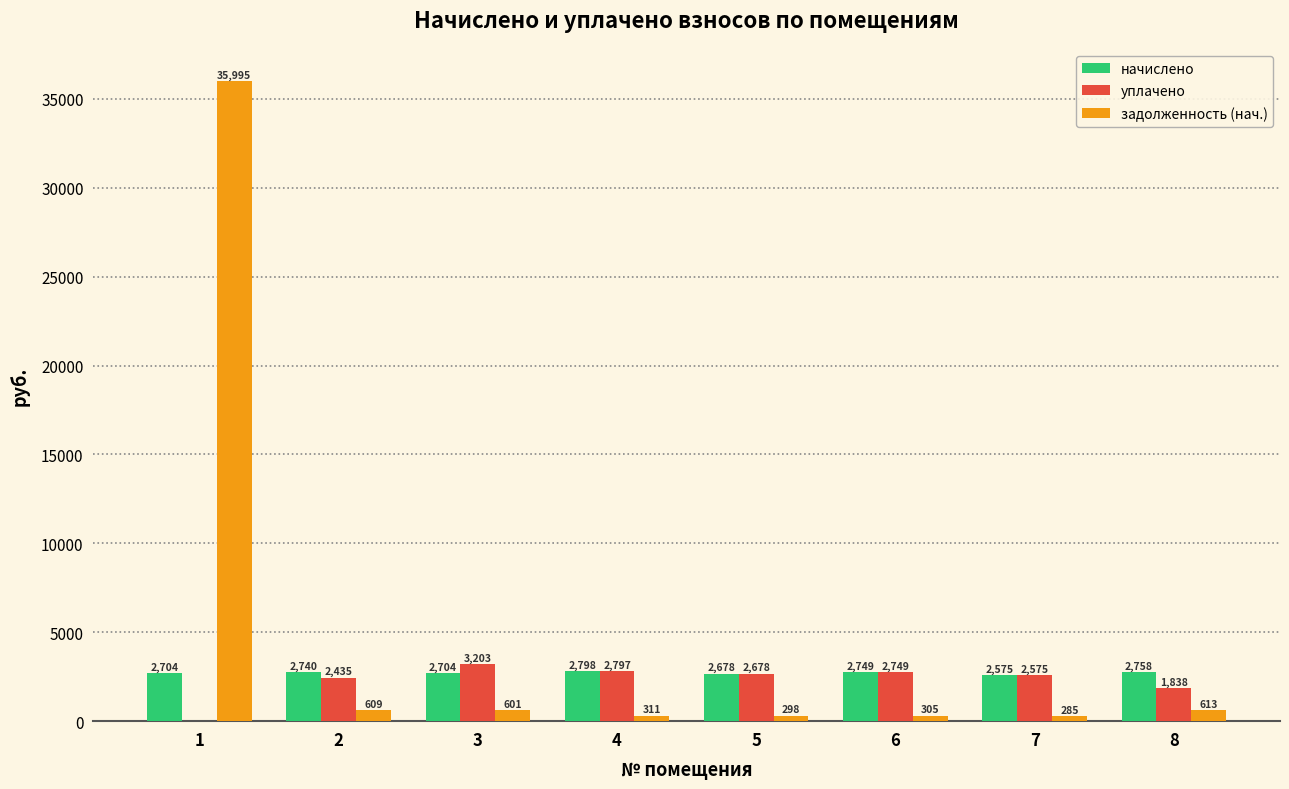

What is the greatest value displayed?

35994.6